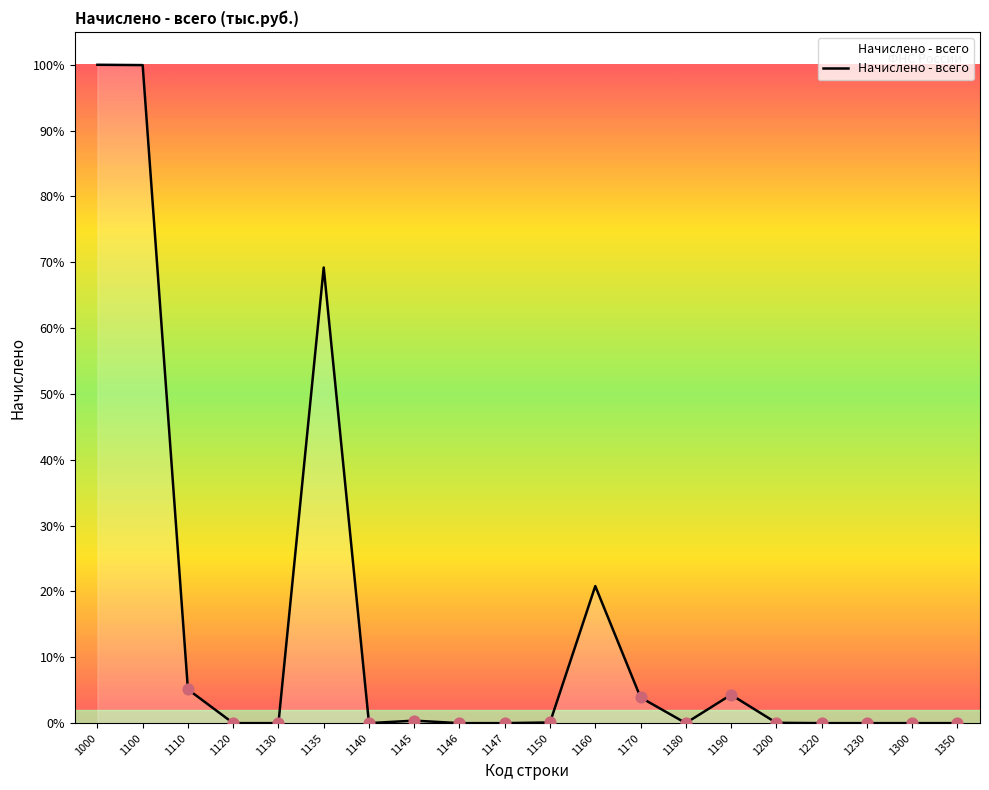

Is this an area chart (filled region under the line)?

Yes